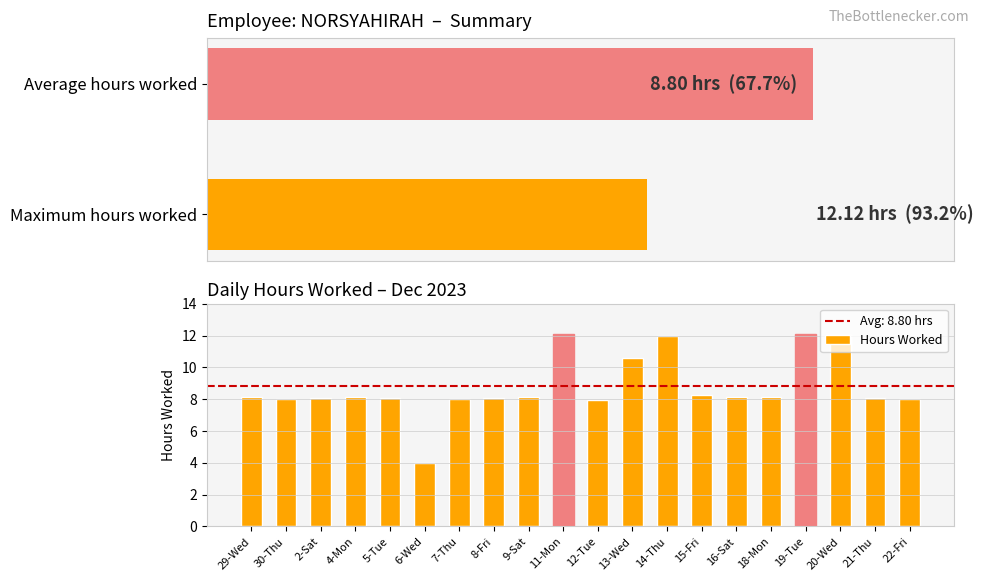

What is the minimum value shown in the chart?

4.0